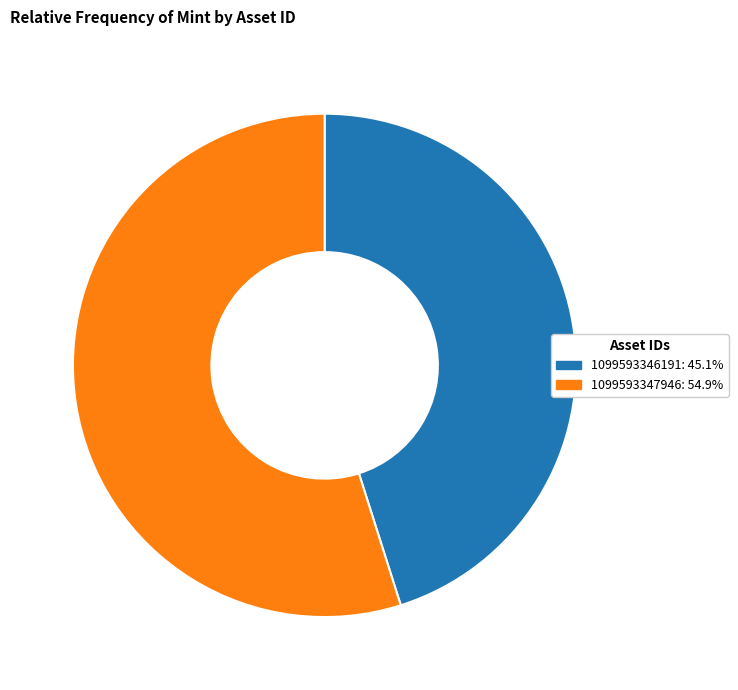

Approximately how many times larger is the value at 1099593347946 compared to 1099593346191?

1.2